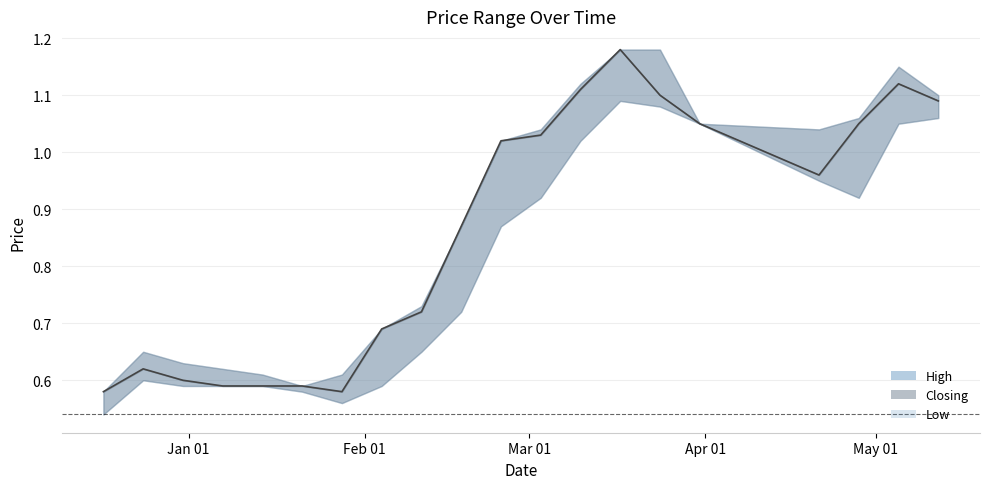

At which label is High closest to 0?

17/12/2023